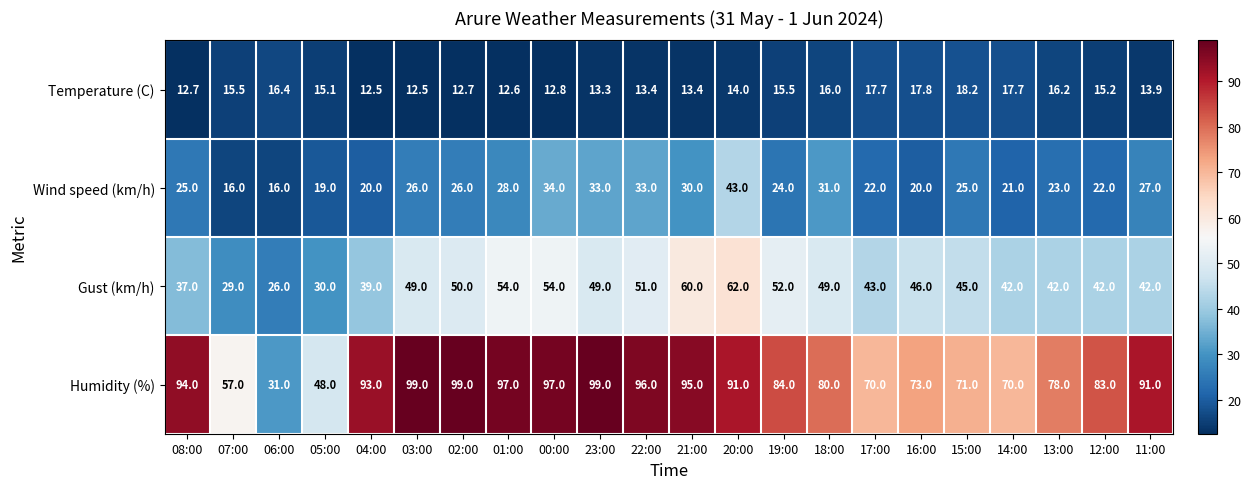

The Gust (km/h) series shows 45.0 at 15:00. True or false?

True